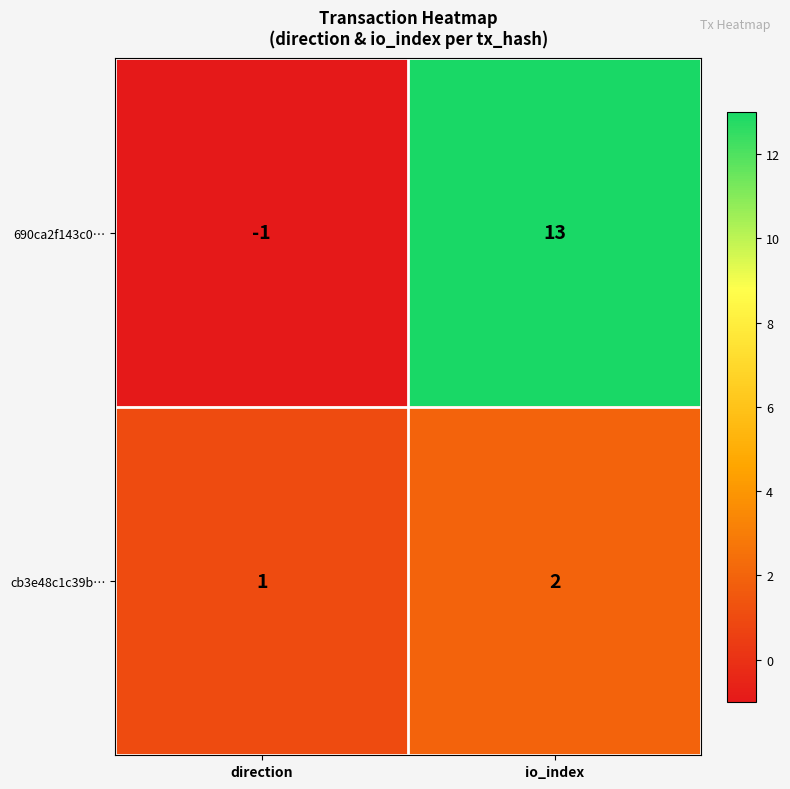

At which label is cb3e48c1c39b… closest to 1?

direction